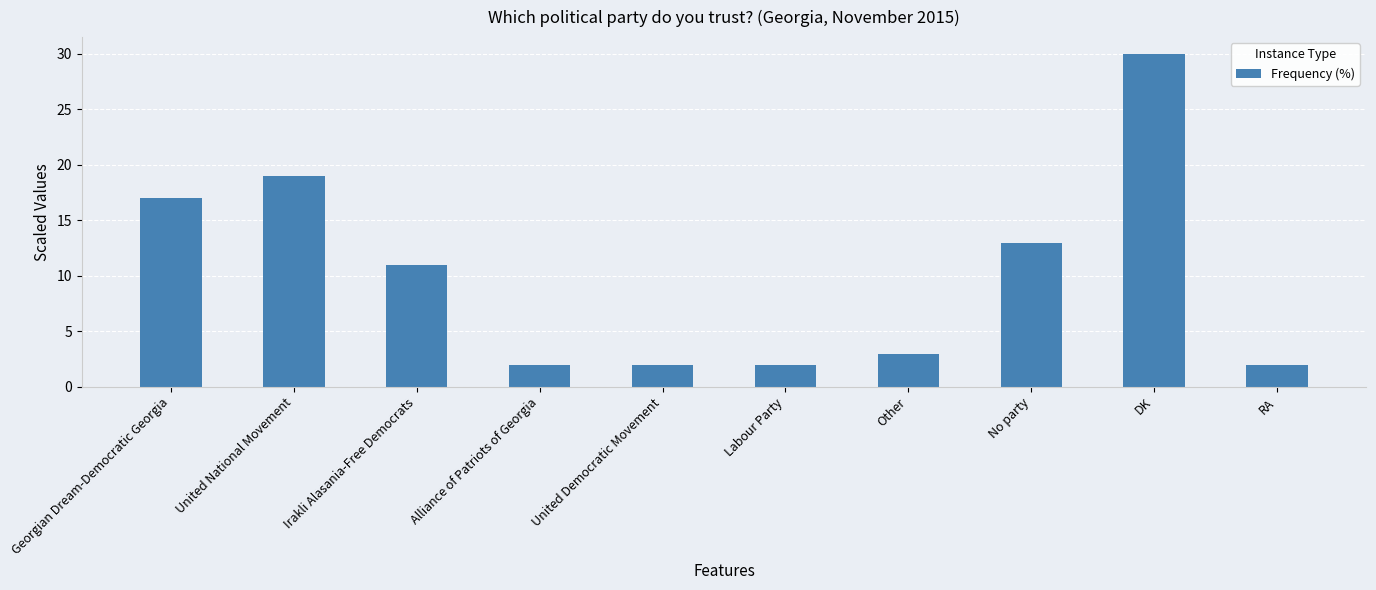

Reading left to right, transcribe all the data shown in this chart.

Georgian Dream-Democratic Georgia=17	United National Movement=19	Irakli Alasania-Free Democrats=11	Alliance of Patriots of Georgia=2	United Democratic Movement=2	Labour Party=2	Other=3	No party=13	DK=30	RA=2